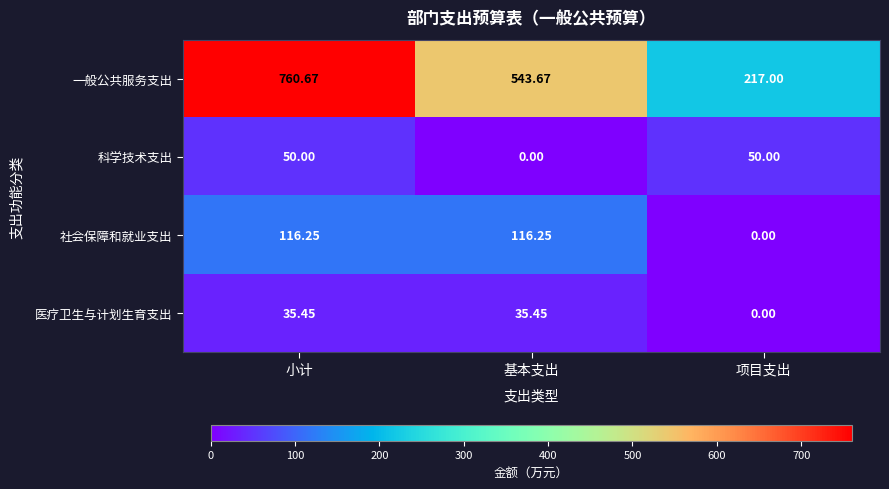

Which series has the largest total across all categories?

一般公共服务支出